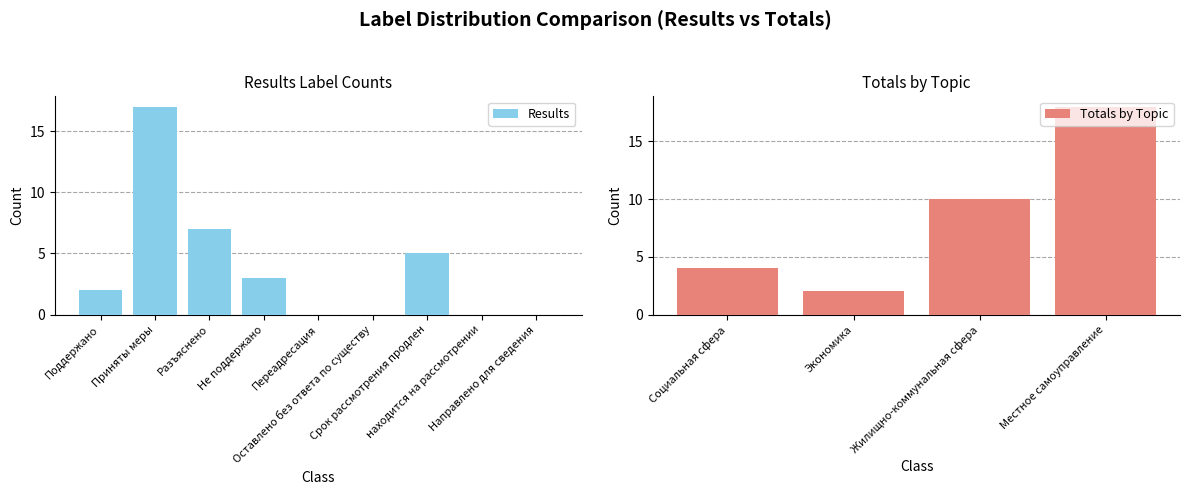

What value does the Totals by Topic series have at Жилищно-коммунальная сфера?

10